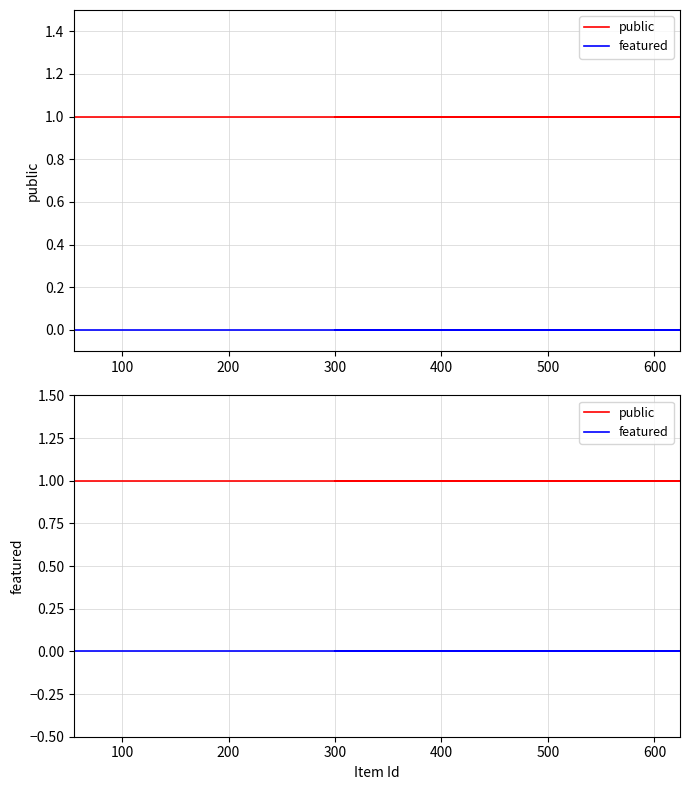

Is this an area chart (filled region under the line)?

No